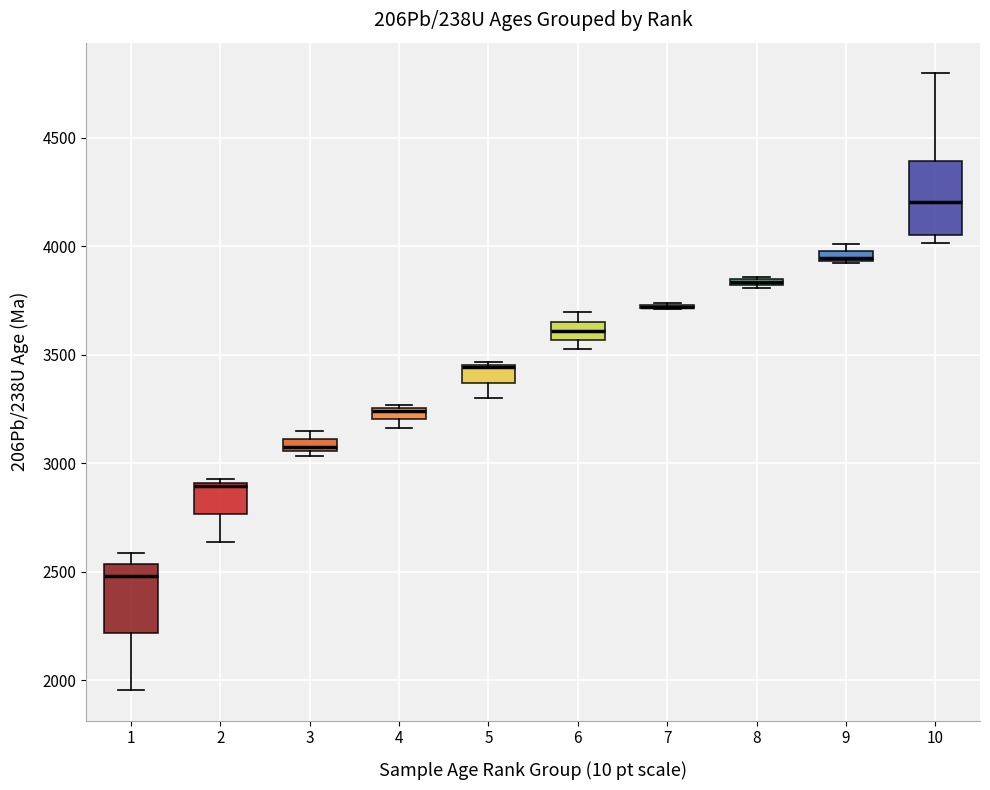

Where does the median line of the box at x = 6 sit on the y-axis? The values are not printed on the chart, so give them approximately, as read against the axis.

3600